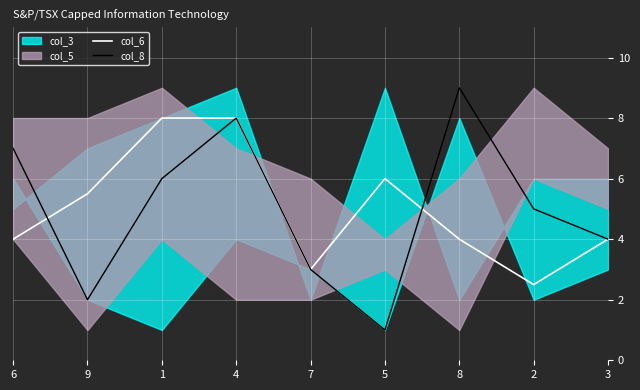

What is the label of the 2nd point from the right?

2